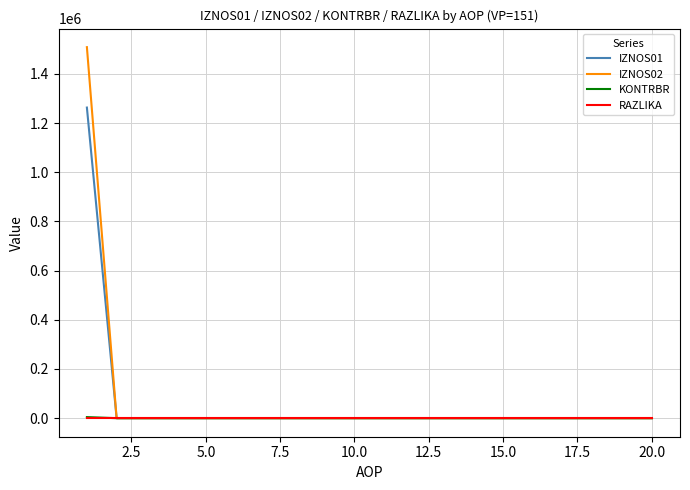

What is the maximum value shown in the chart?

1508922.0